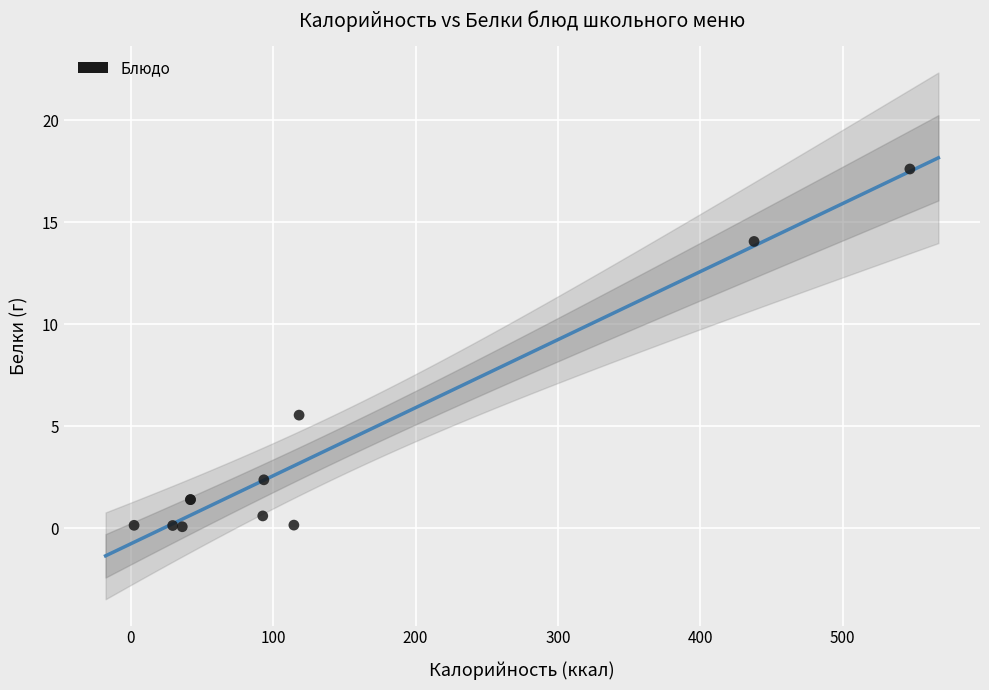

What Y value in the scatter plot is closest to 8?

5.5